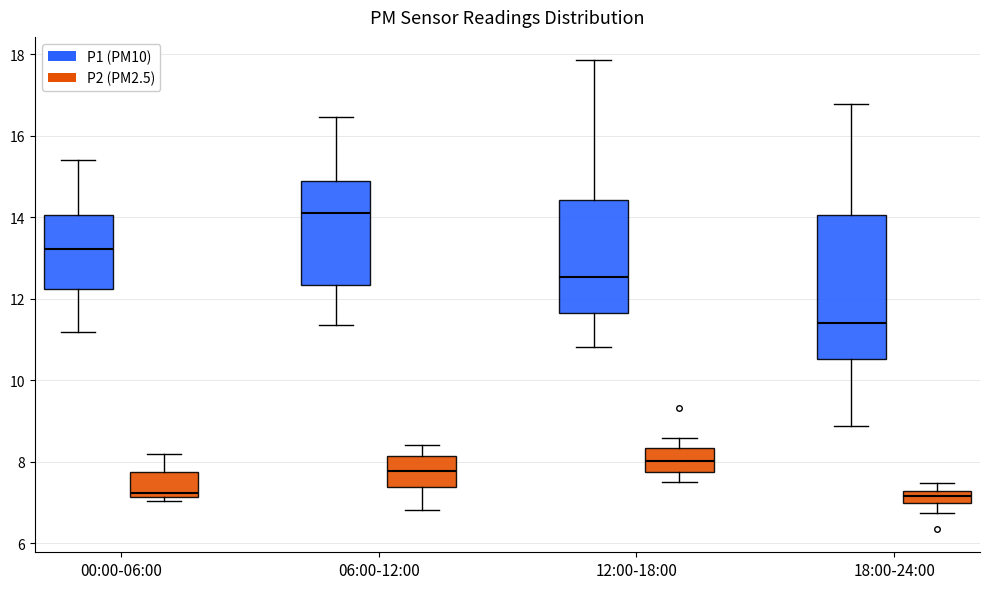

Comparing the boxes themselves (not the whiskers), which one is the tallest?

18:00-24:00 (P1 (PM10))